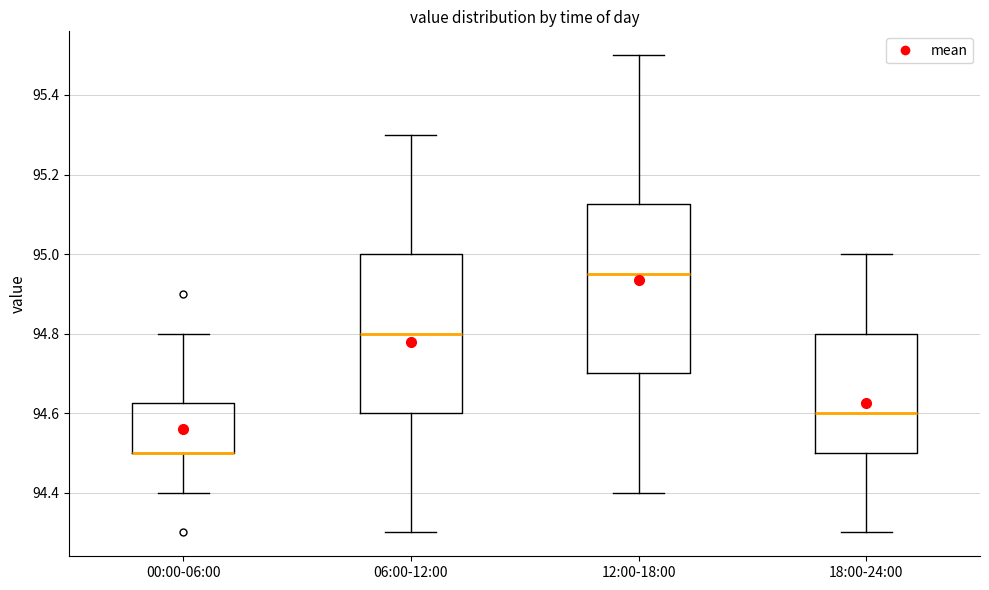

Reading left to right, transcribe this box plot: for each box, give where its median line is, the range the box spans, and where its two whiskers end, as read against the y-axis. The values are not printed on the chart, so give them approximately, as read against the axis.

00:00-06:00: median 94.50 (drawn on the box's lower edge), box 94.50 to 94.62, whiskers 94.40 to 94.80
06:00-12:00: median 94.80, box 94.60 to 95.00, whiskers 94.30 to 95.30
12:00-18:00: median 94.96, box 94.70 to 95.12, whiskers 94.40 to 95.50
18:00-24:00: median 94.60, box 94.50 to 94.80, whiskers 94.30 to 95.00